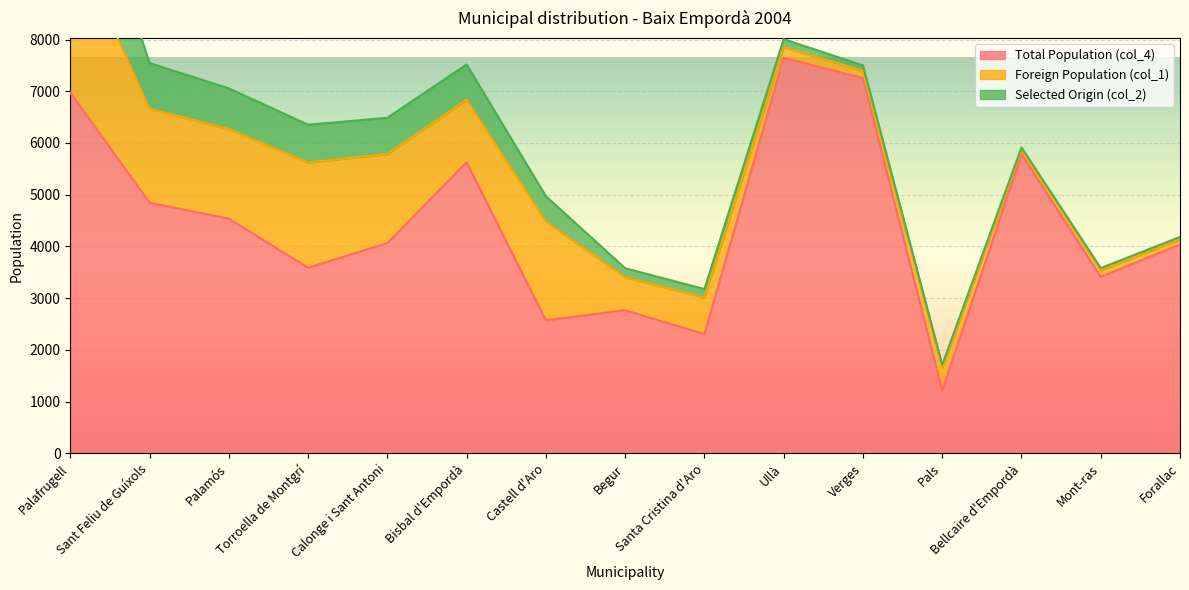

At which label does Foreign Population (col_1) reach its peak?

Palafrugell